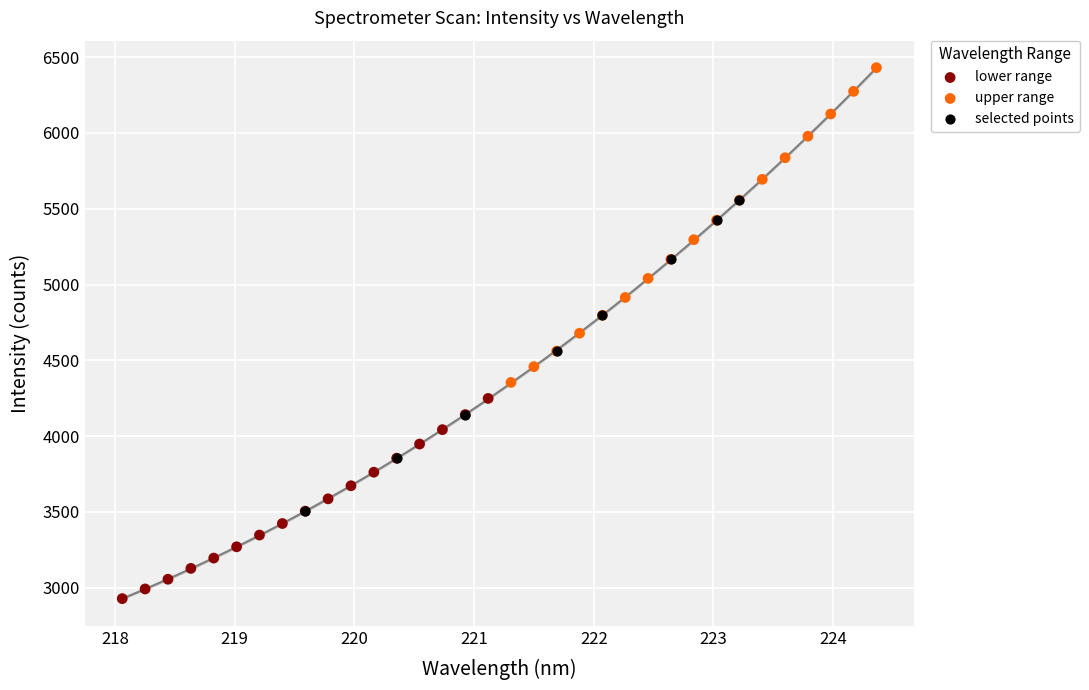

Which series contains the highest Y value?

upper range